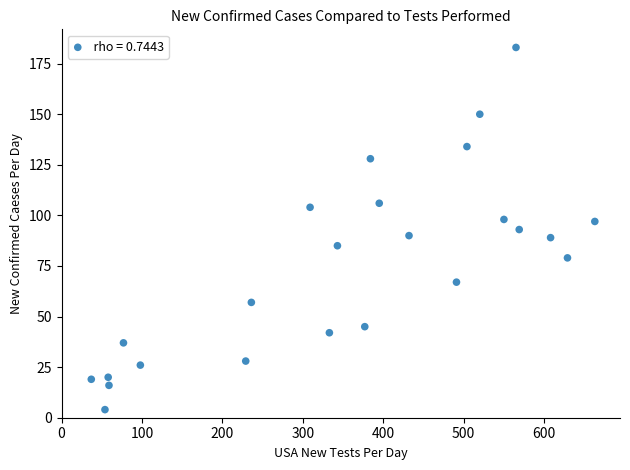

What is the range of Y values (max minus min)?

179